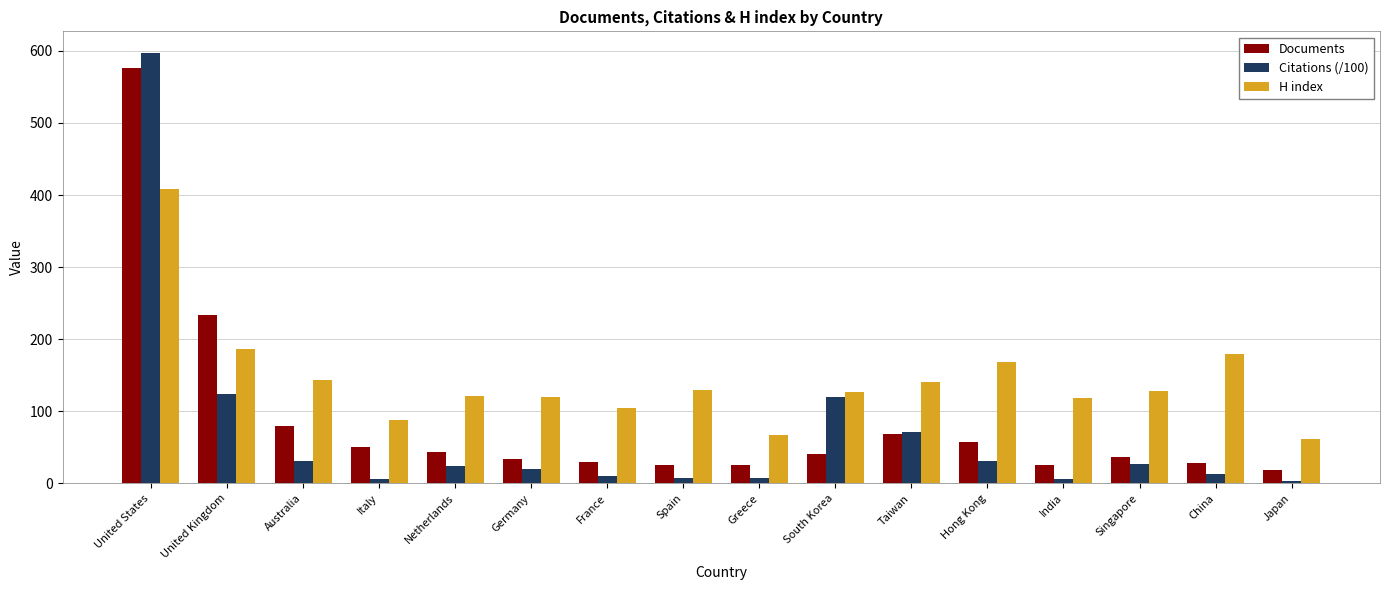

At which category is the sum across all series the highest?

United States